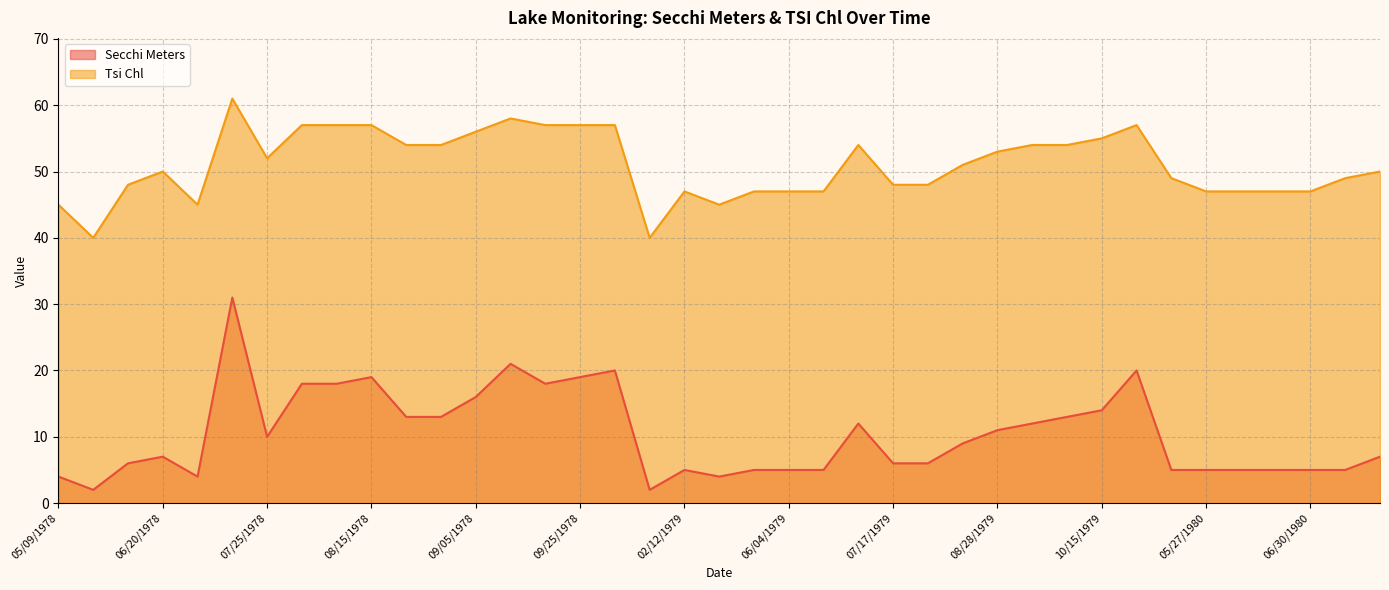

What is the approximate value of Secchi Meters at 10/02/1978?

20